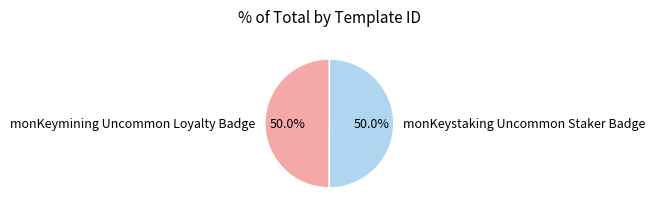

Count the number of slices in the pie.

2